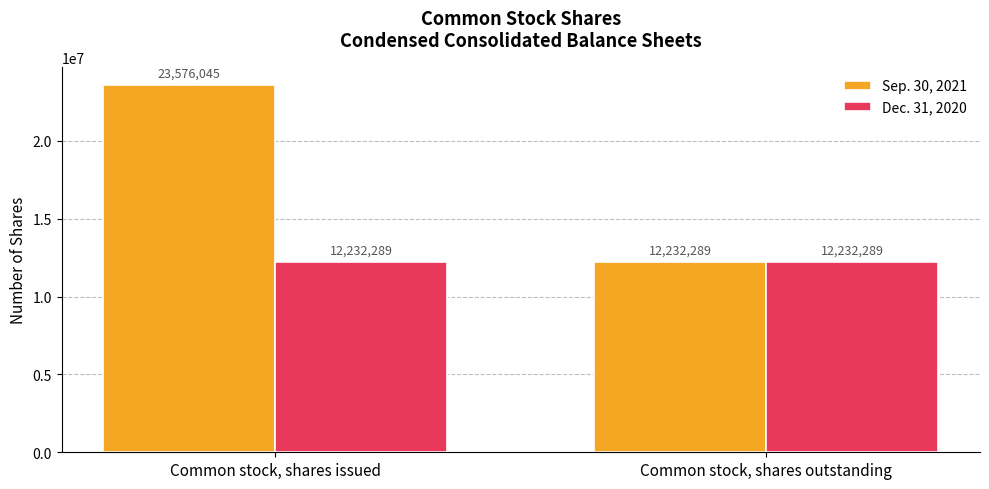

Reading left to right, extract all data points from this chart.

Sep. 30, 2021: 23576045	12232289
Dec. 31, 2020: 12232289	12232289